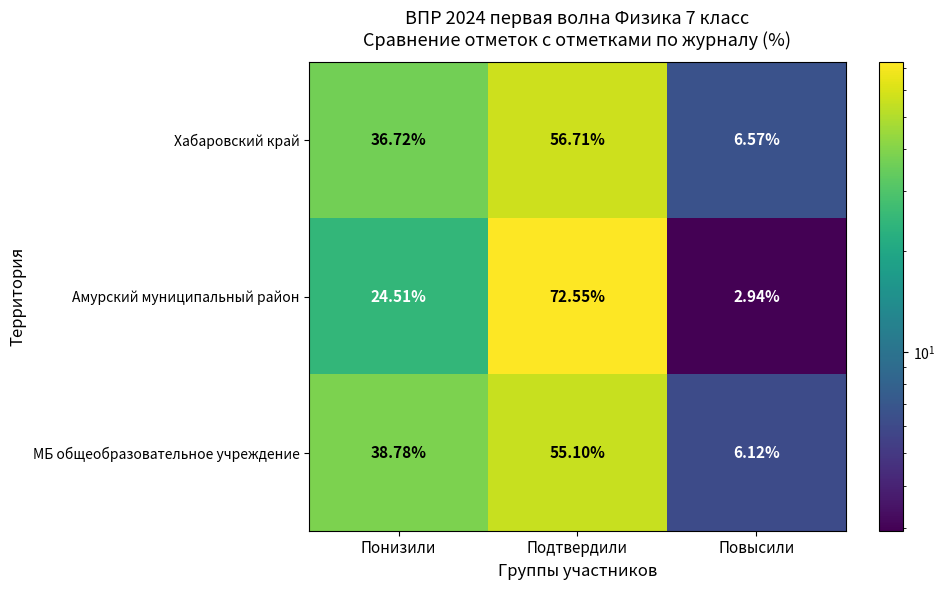

At which category is the sum across all series the highest?

Подтвердили